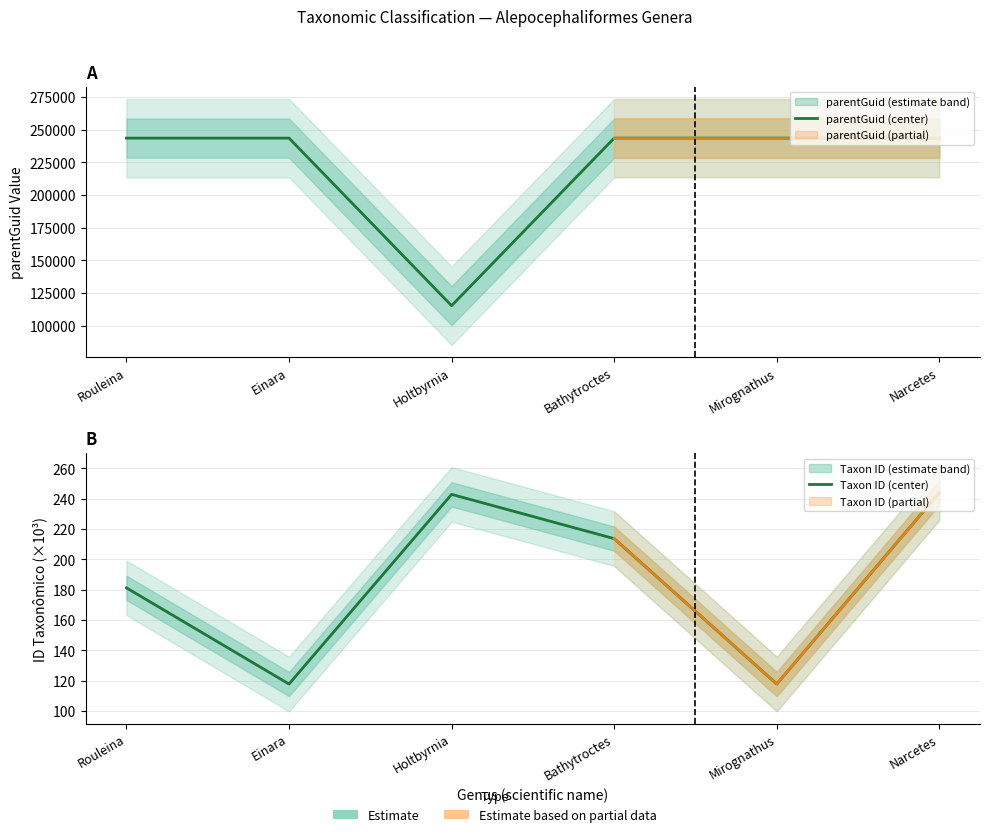

Reading right to left, transcribe all the data shown in this chart.

parentGuid (center): 243611.0	243611.0	243611.0	115435.0	243611.0	243611.0
Taxon ID (center): 244.0	117.8	213.6	242.8	117.8	181.2